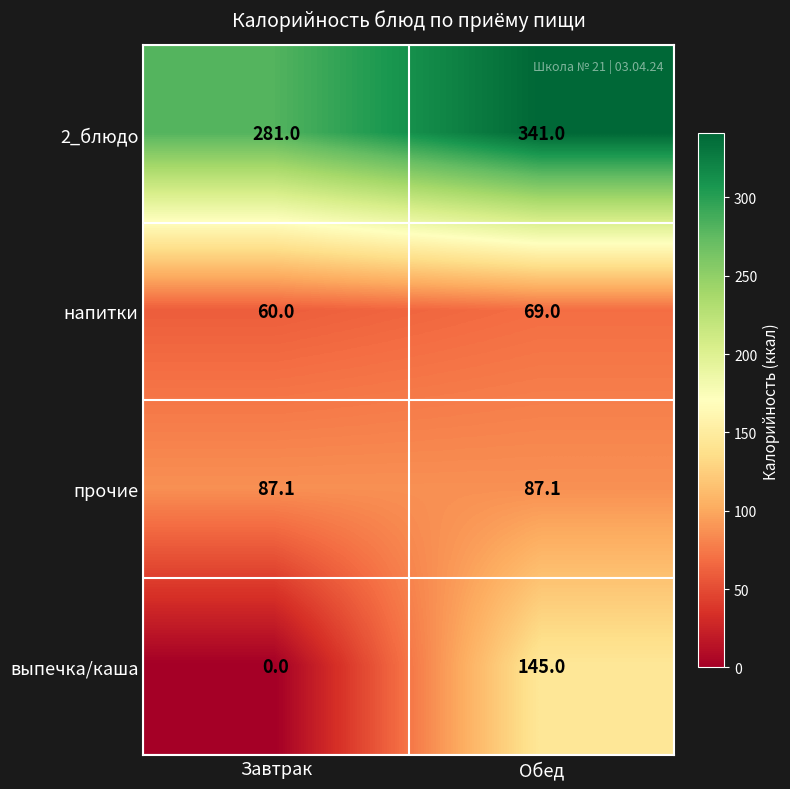

At which category is the sum across all series the highest?

Обед